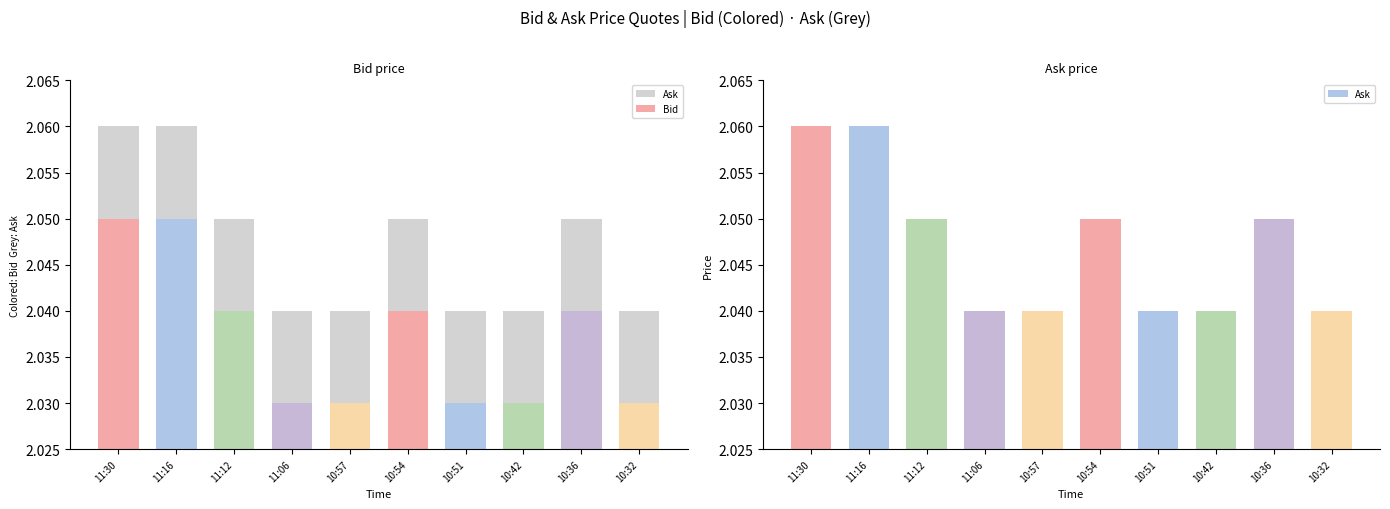

What is the value of the Ask bar at the 25th from the left?

2.0